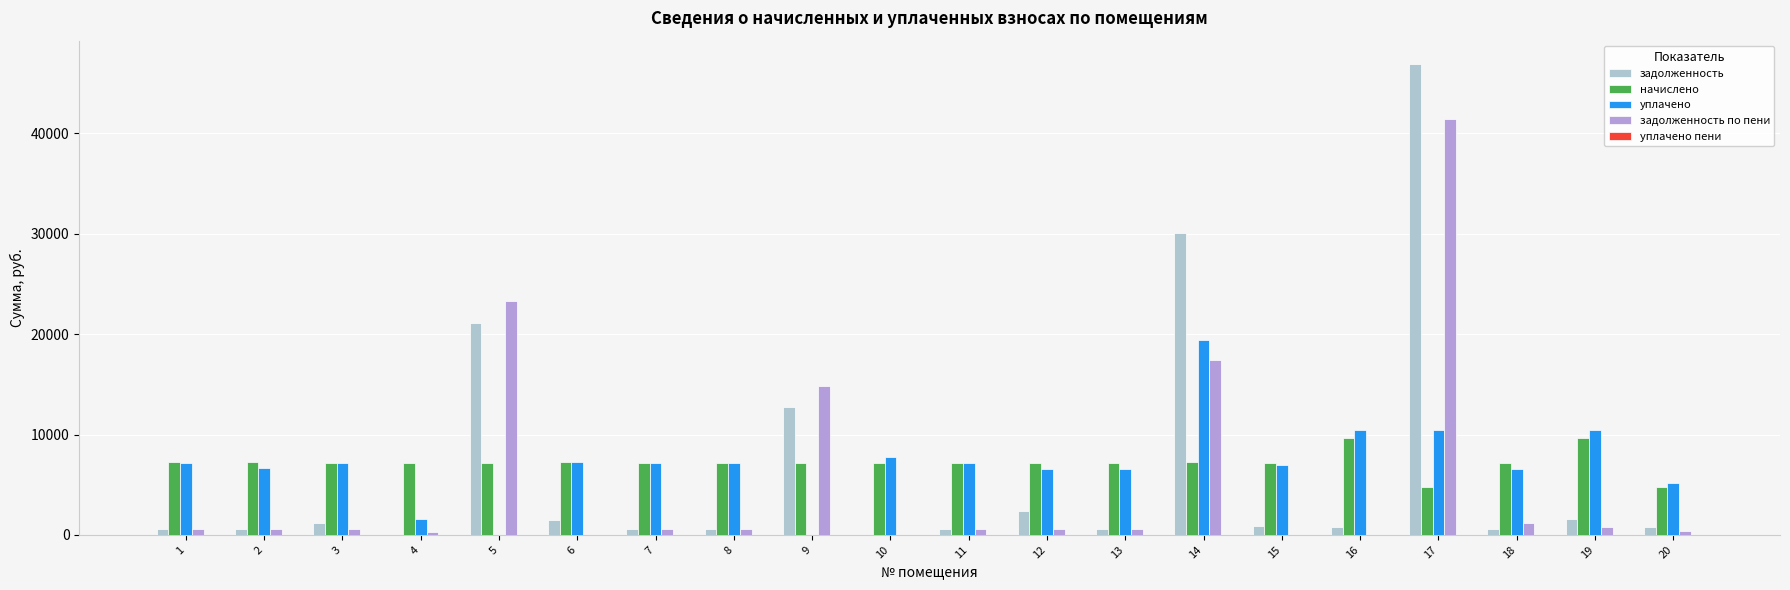

At which category is the sum across all series the highest?

17